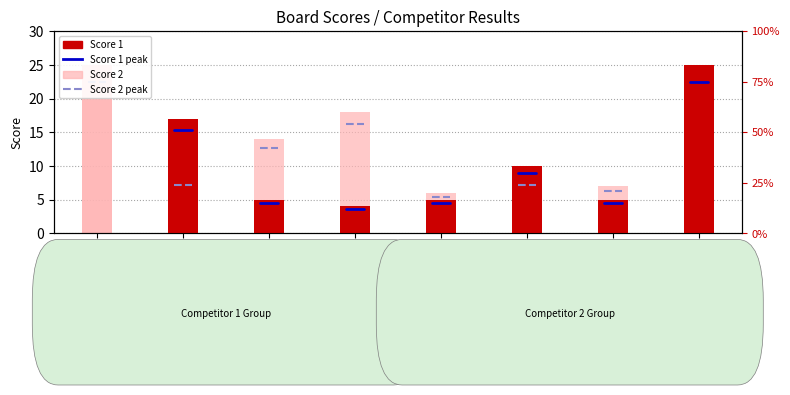

List the labels in order of value, largest first.

Board 8, Board 2, Board 6, Board 3, Board 5, Board 7, Board 4, Board 1